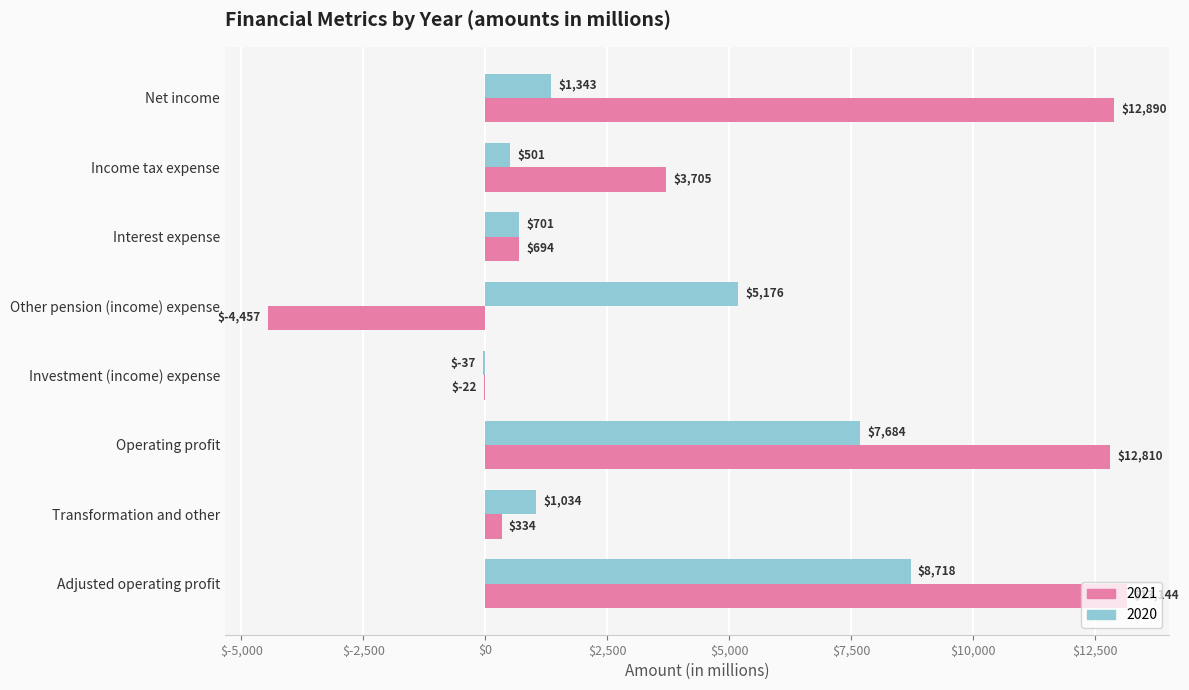

The 2021 series shows 3705 at Income tax expense. True or false?

True